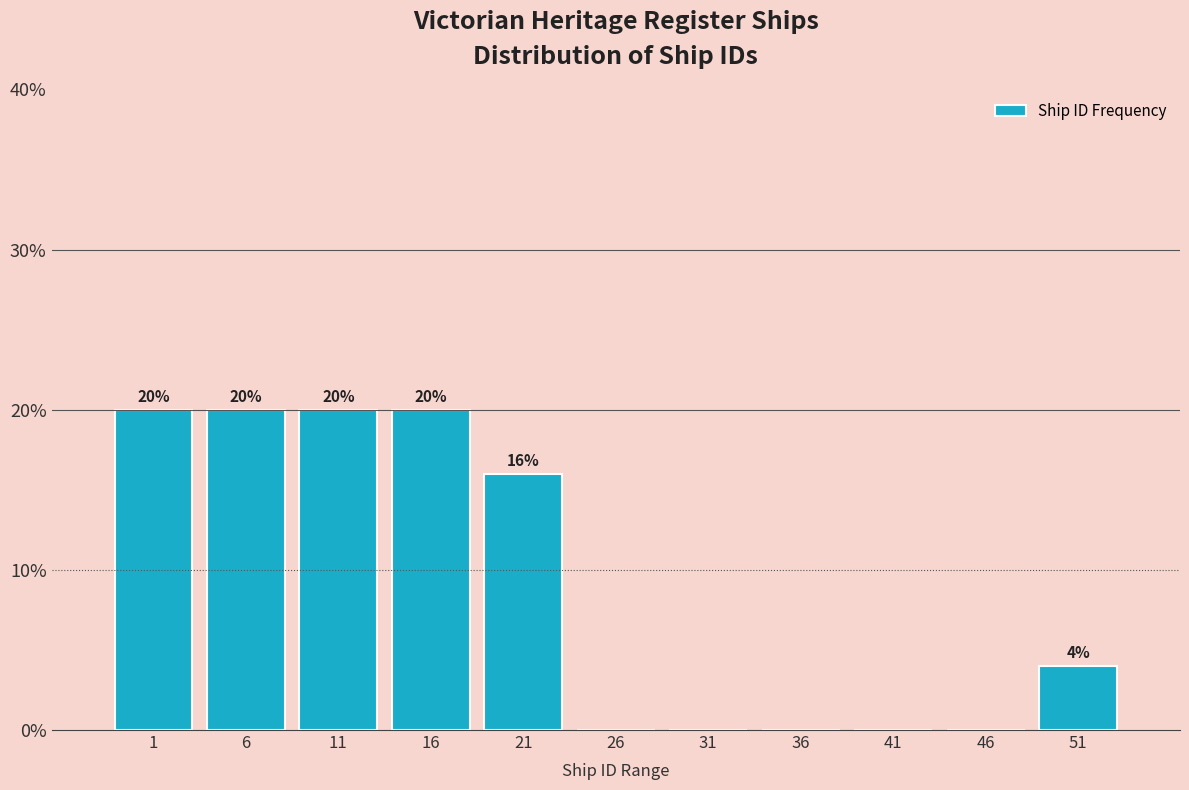

Reading right to left, what are all the values shown in this chart?

51=4	46=0	41=0	36=0	31=0	26=0	21=16	16=20	11=20	6=20	1=20